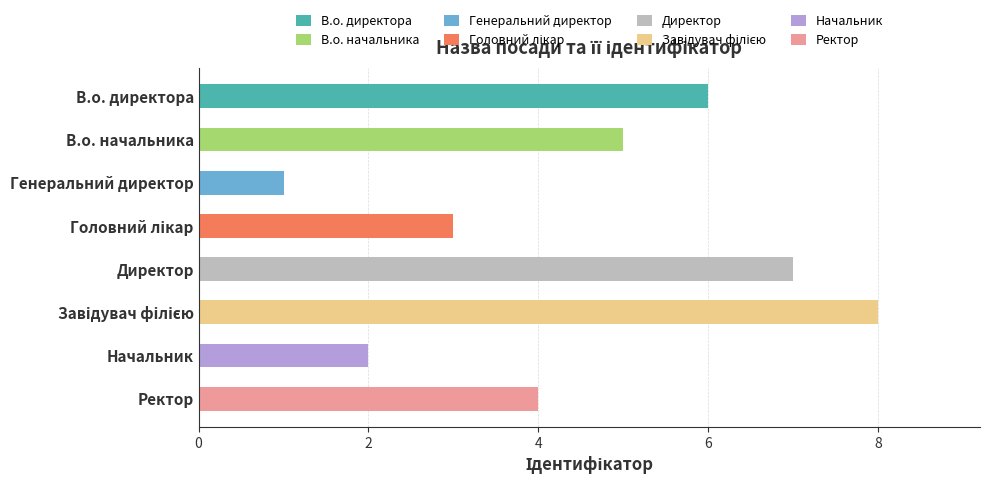

Which has a higher value, Директор or Ректор?

Директор